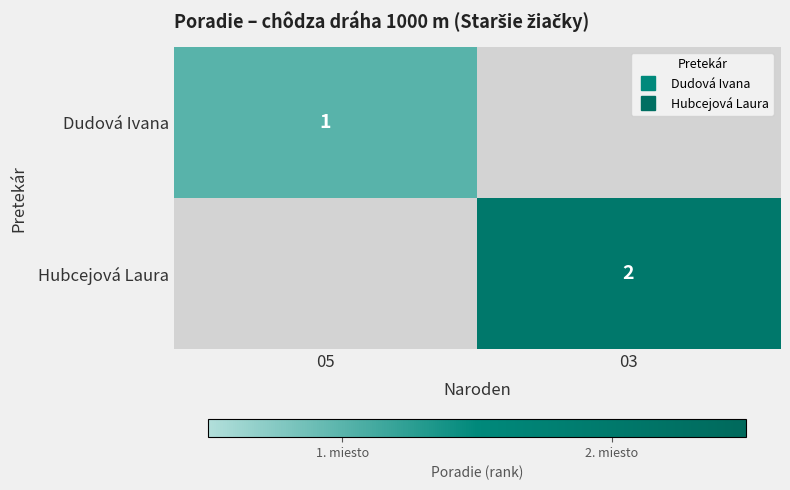

Is the value of Dudová Ivana at 03 greater than the value of Hubcejová Laura at 03?

No